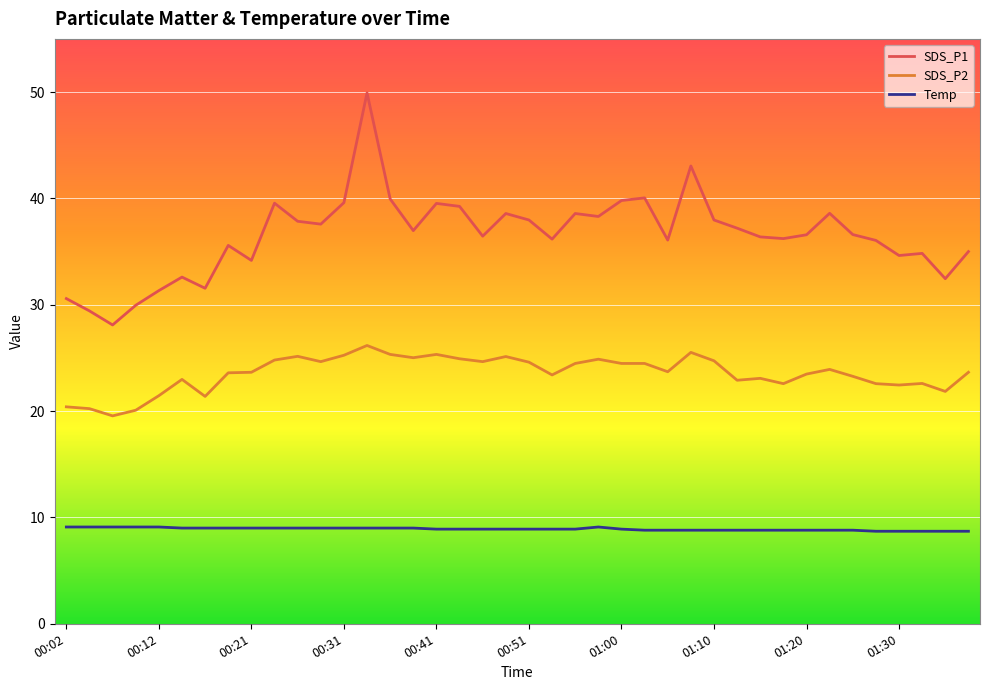

True or false: SDS_P2 and Temp cross at least once.

False